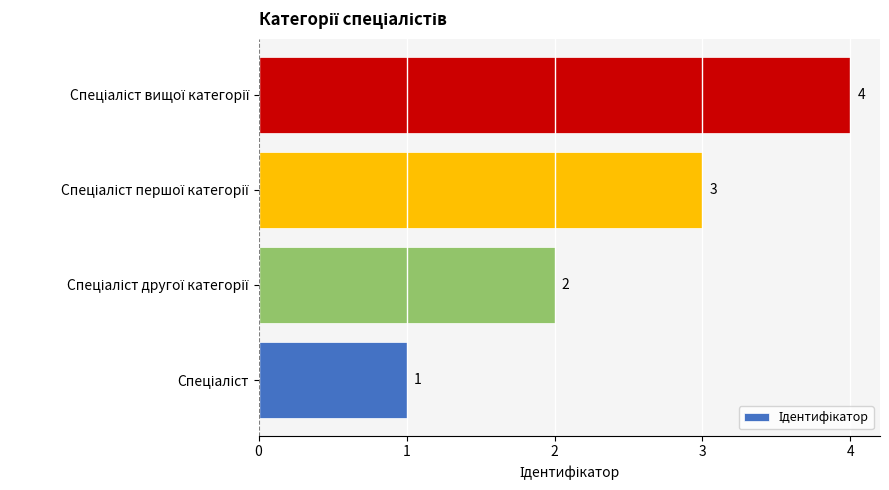

How many values are between 2 and 4?

3